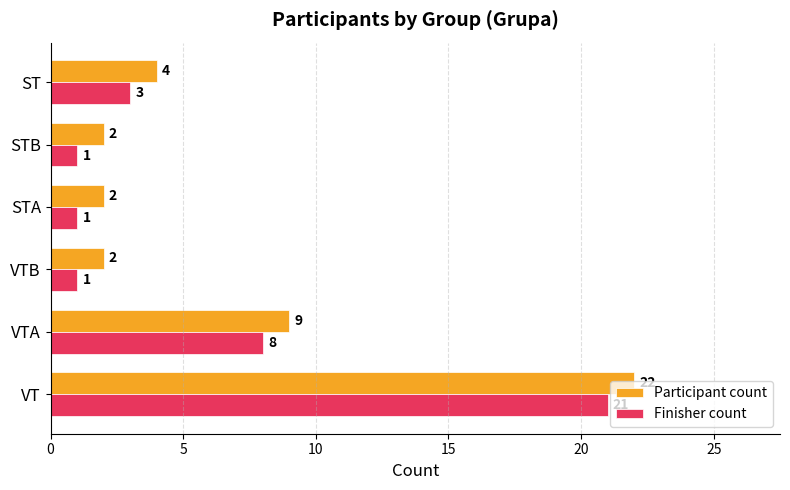

The value of Finisher count at STA is 1. True or false?

True